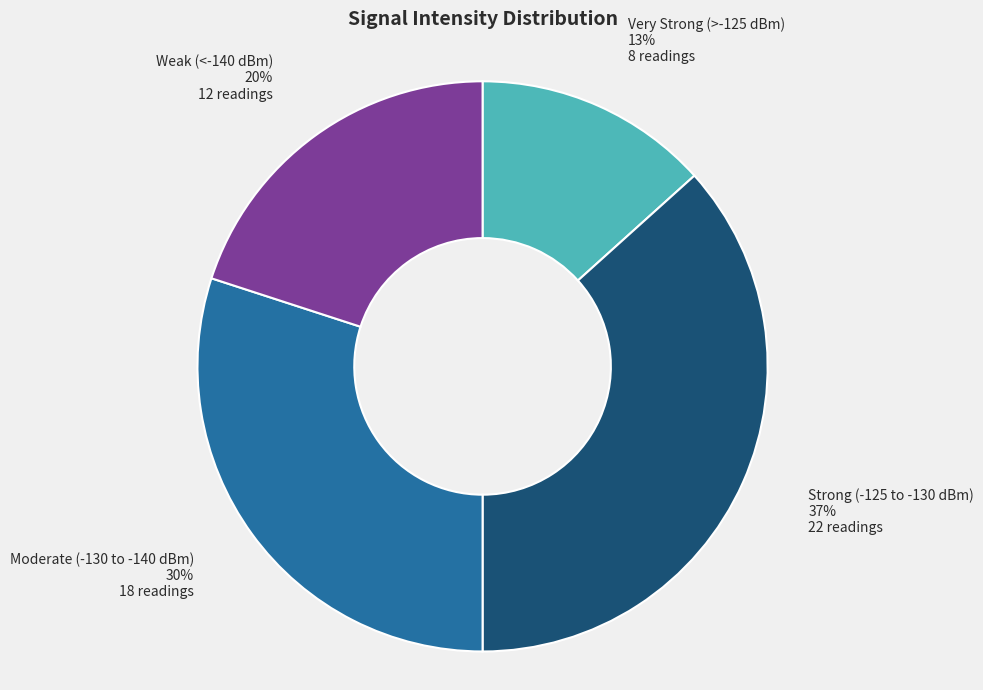

To the nearest percent, what is the average slice percentage?

25%